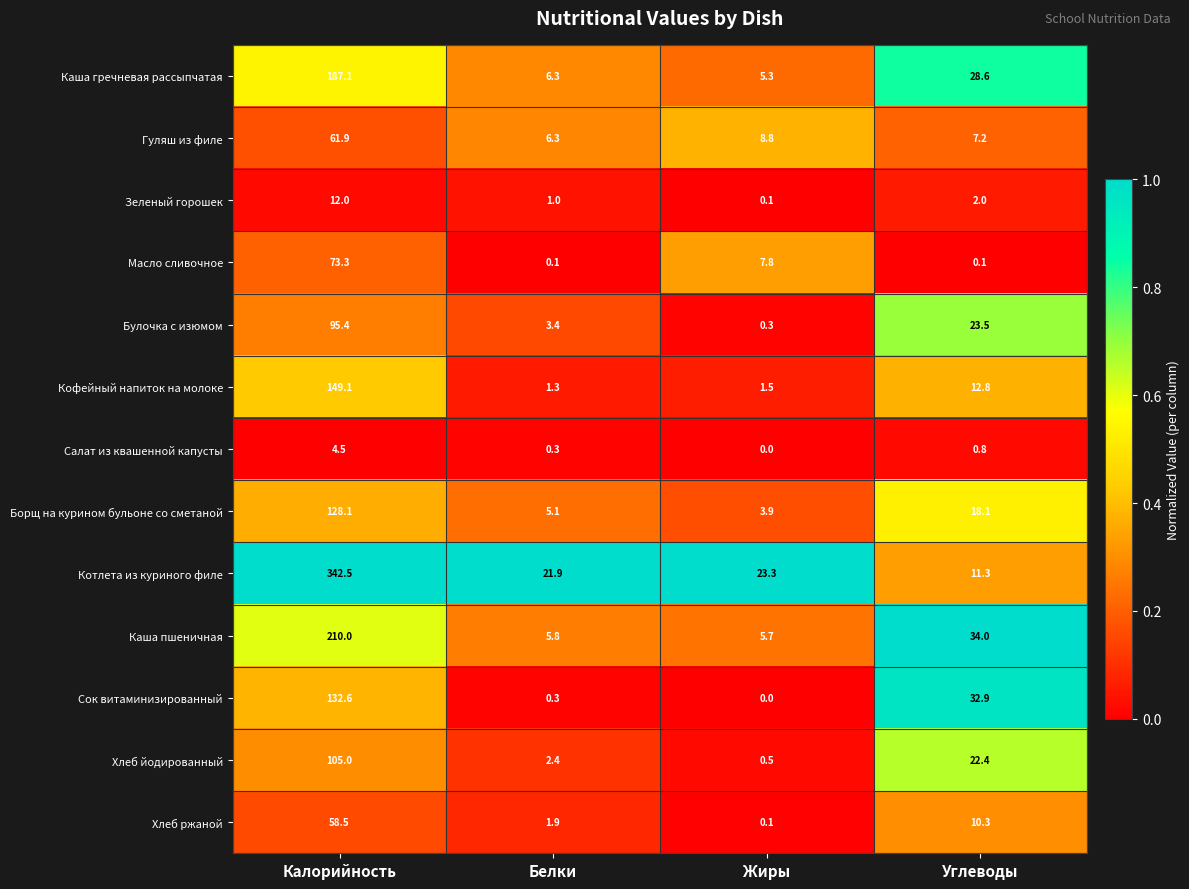

At which label does Масло сливочное first exceed 7?

Калорийность